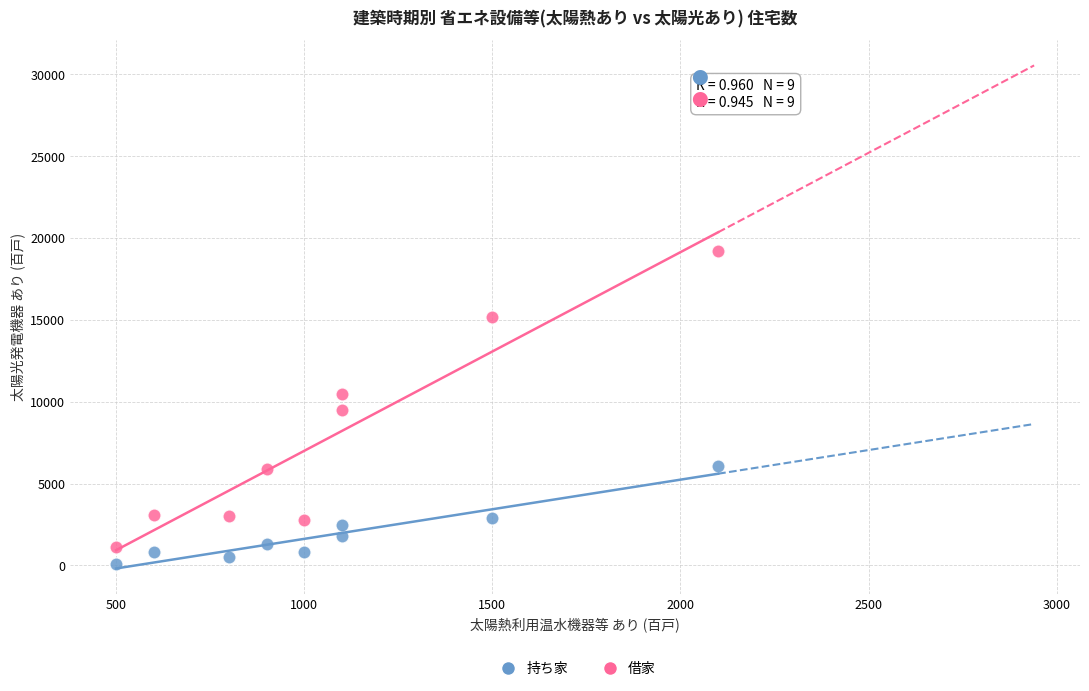

What are all the series names shown in the legend?

持ち家, 借家